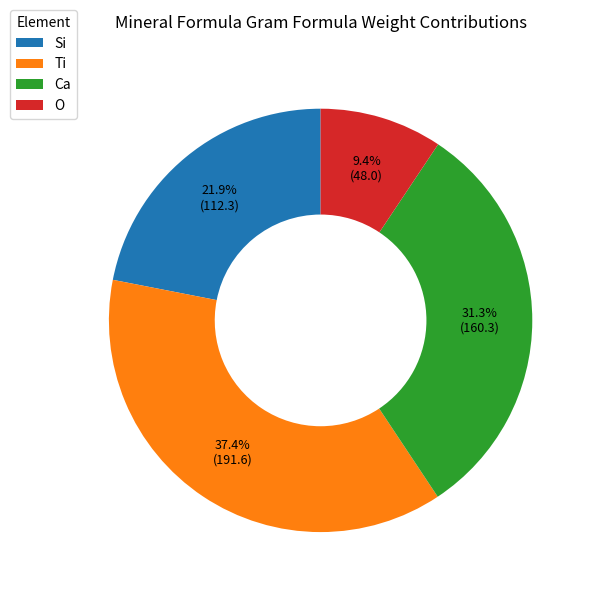

To the nearest percent, what percentage of the pie is Ca?

31%